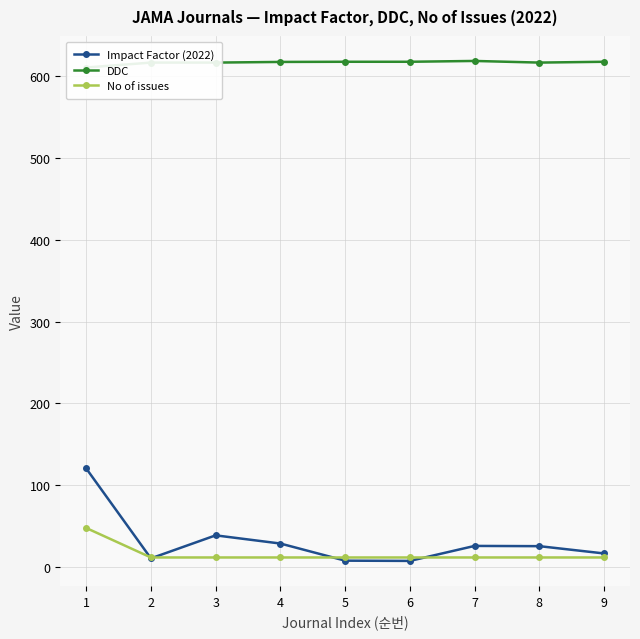

Reading right to left, transcribe all the data shown in this chart.

Impact Factor (2022): 16.9	25.8	26.1	7.8	8.1	29.0	39.0	10.9	120.7
DDC: 617.0	616.0	618.0	617.0	617.0	616.8	616.0	616.0	610.0
No of issues: 12.0	12.0	12.0	12.0	12.0	12.0	12.0	12.0	48.0